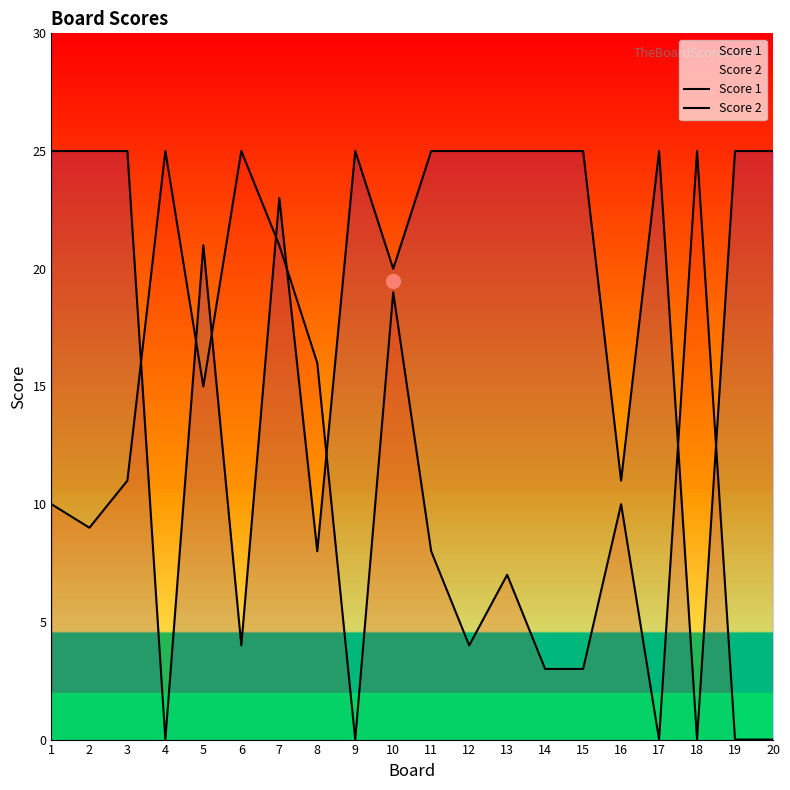

The value of Score 2 at 14 is 3. True or false?

True